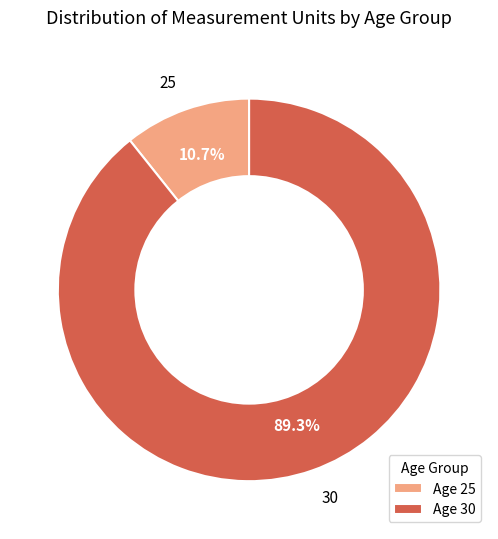

True or false: 30 accounts for 89% of the total.

True